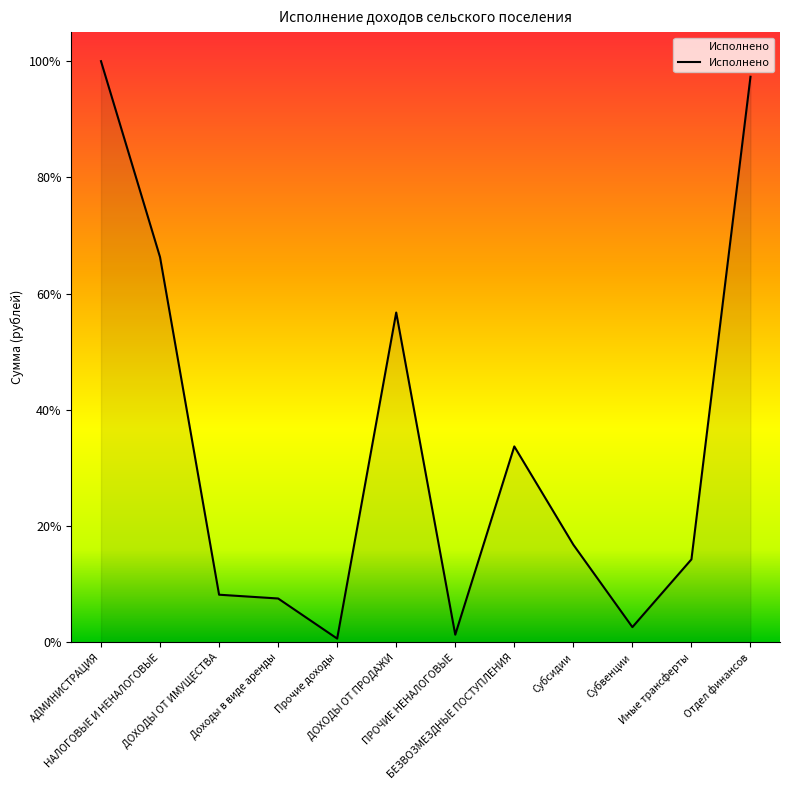

What is the label of the 9th point from the left?

Субсидии